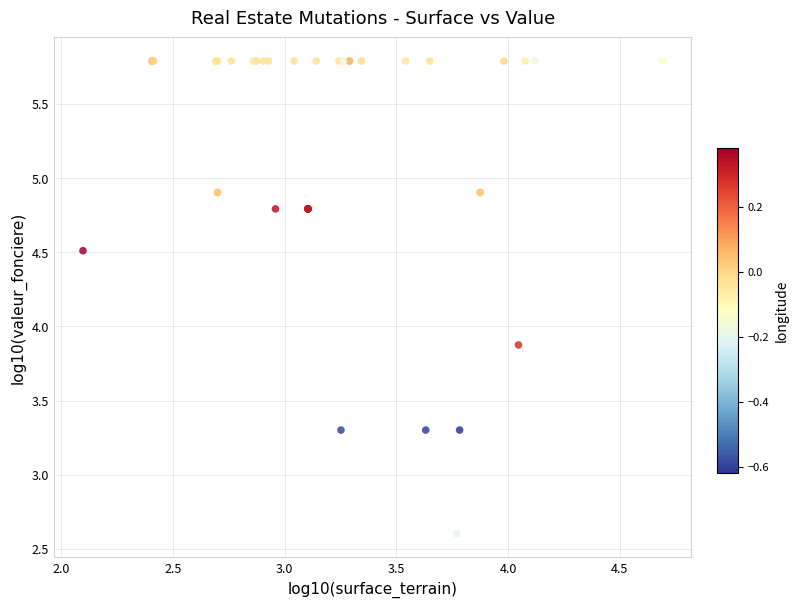

What Y value in the scatter plot is closest to 4?

3.9